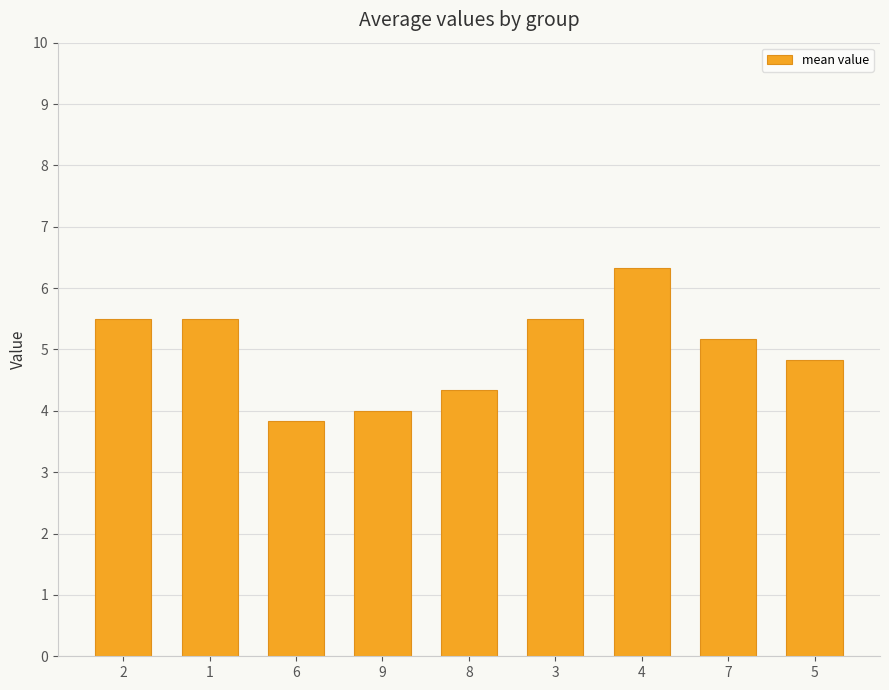

The value at 2 is 5.5. True or false?

True